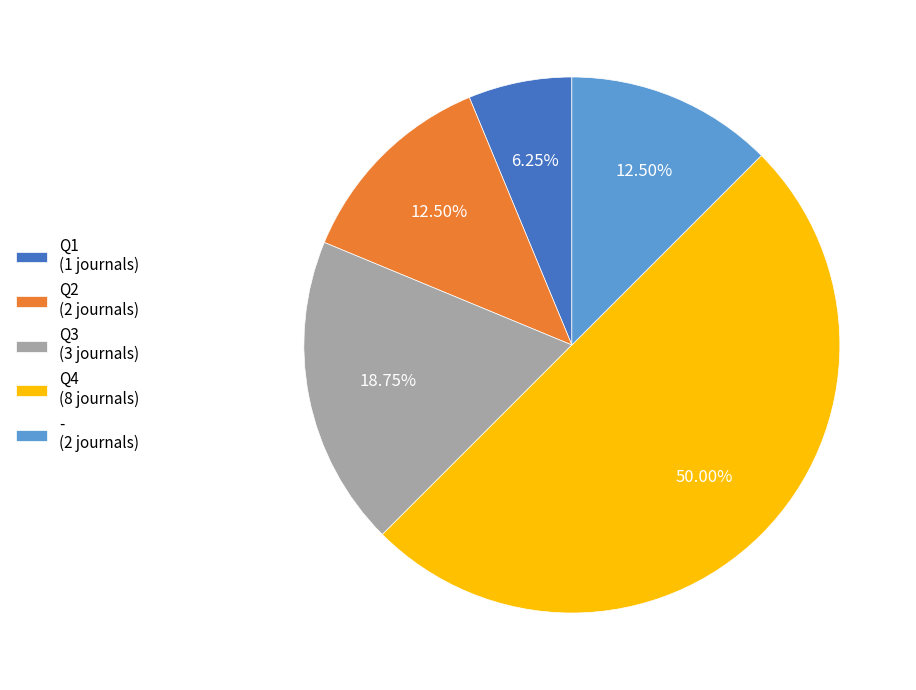

Is Q3 (3 journals) the majority of the pie?

No